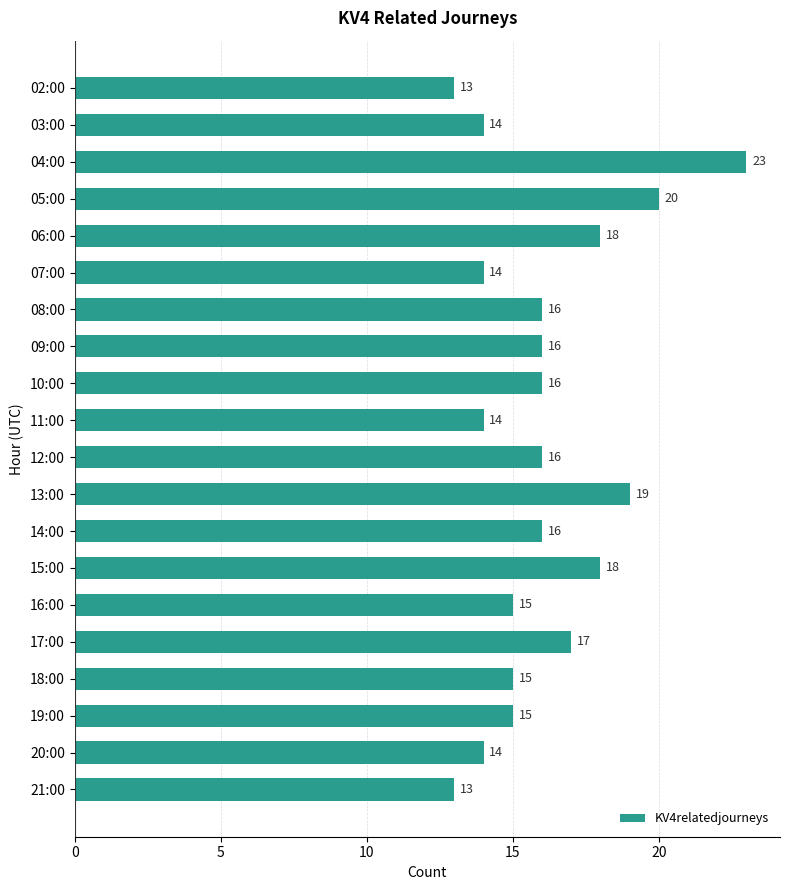

Which has a higher value, 20:00 or 18:00?

18:00